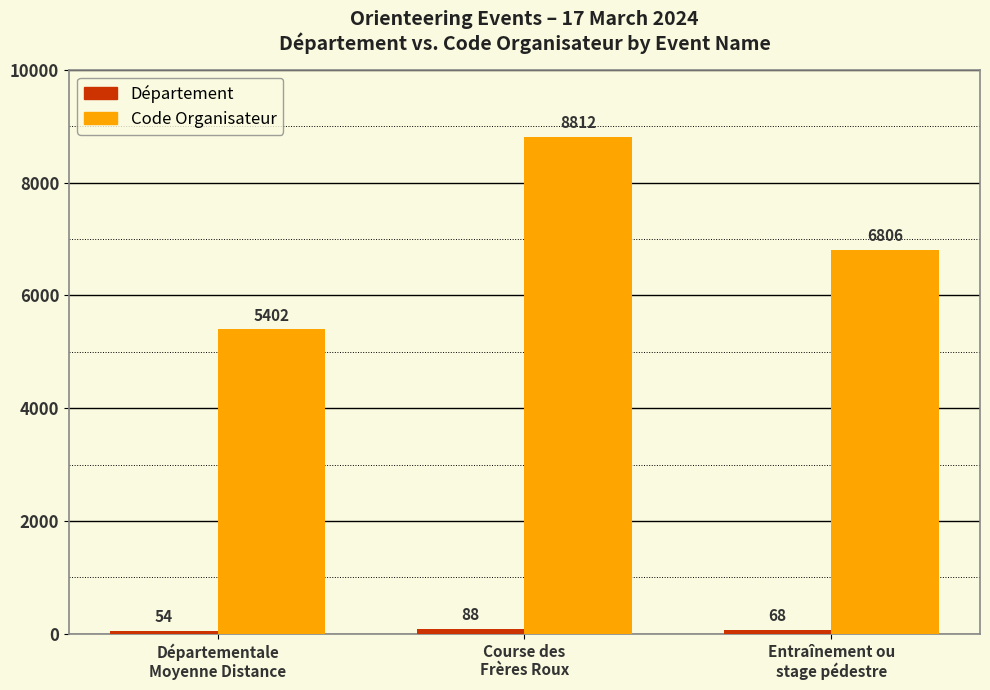

What is the sum of all Code Organisateur values?

21020